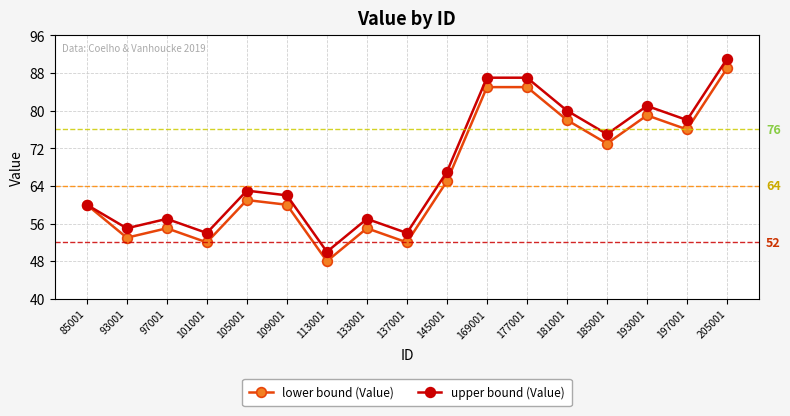

List the series in order of their peak value, highest first.

upper bound (Value), lower bound (Value)